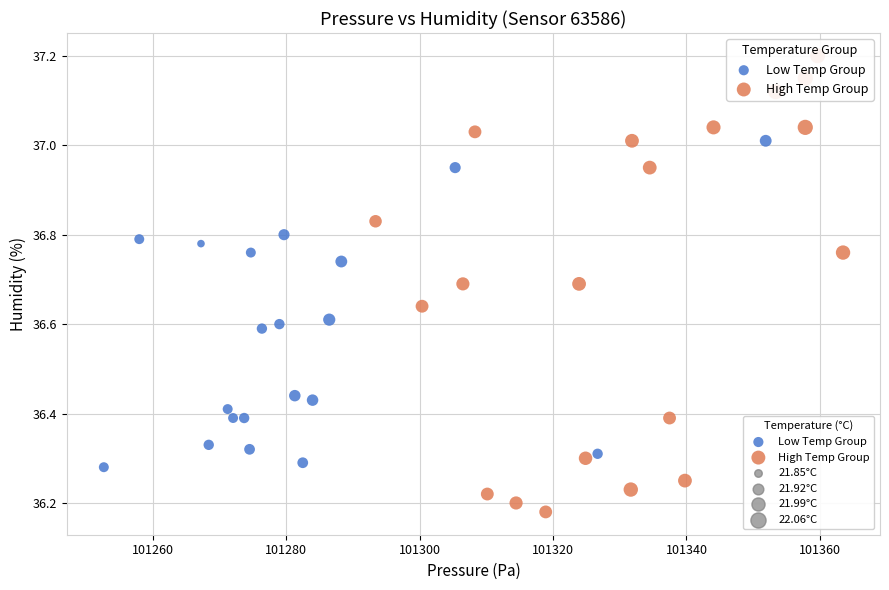

Which series reaches the maximum Y coordinate?

High Temp Group